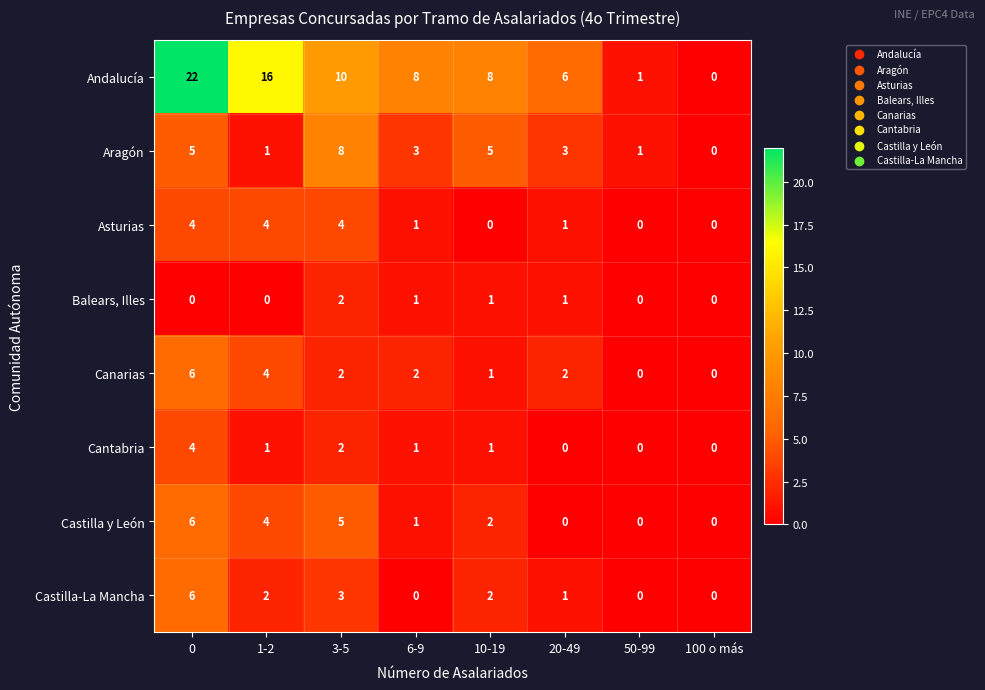

How many Canarias values are between 1 and 4?

5